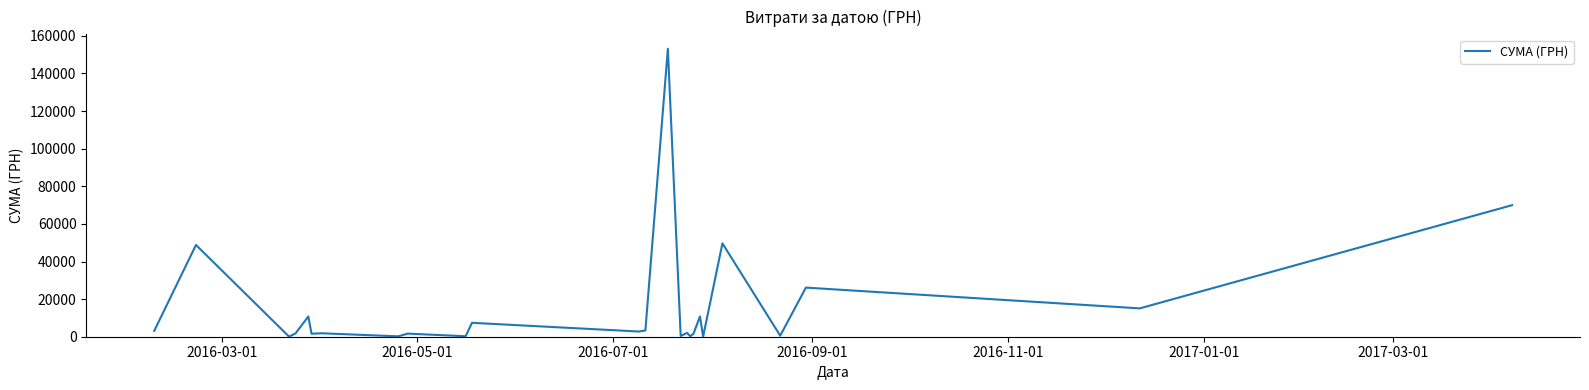

What is the greatest value displayed?

153167.8